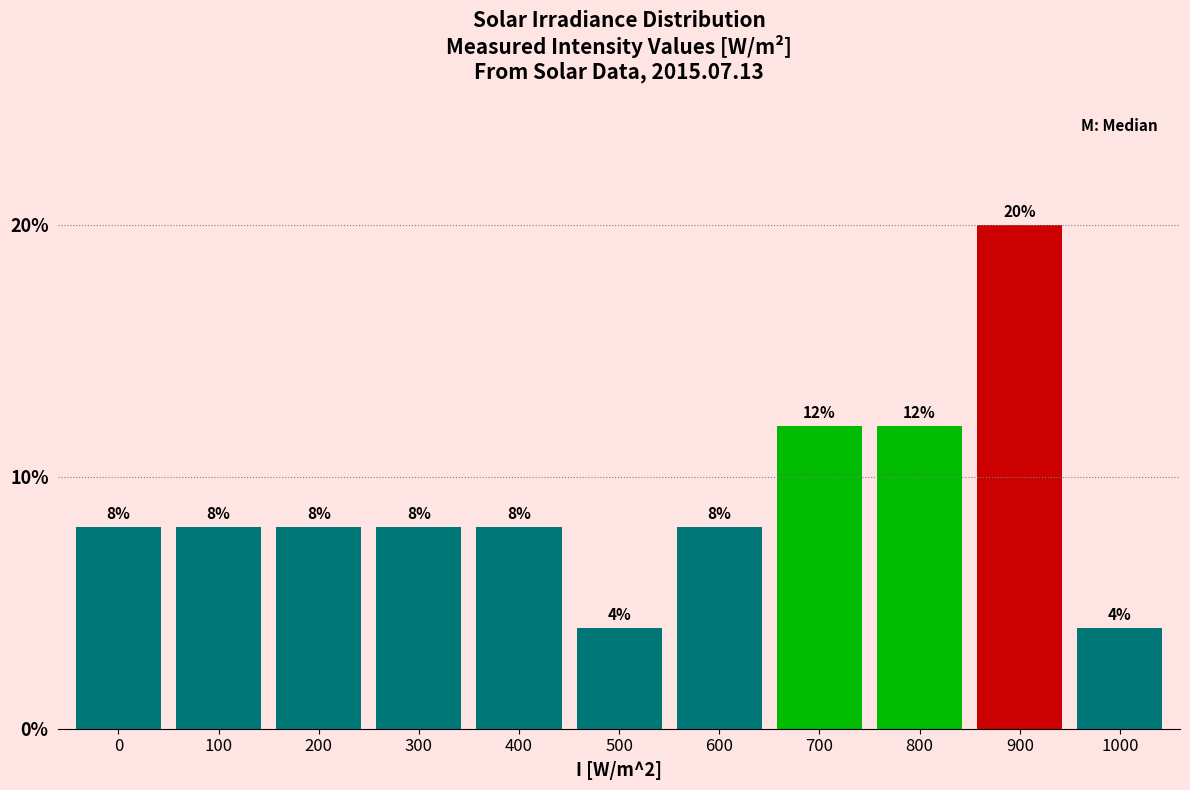

Reading right to left, transcribe all the data shown in this chart.

1000=4	900=20	800=12	700=12	600=8	500=4	400=8	300=8	200=8	100=8	0=8